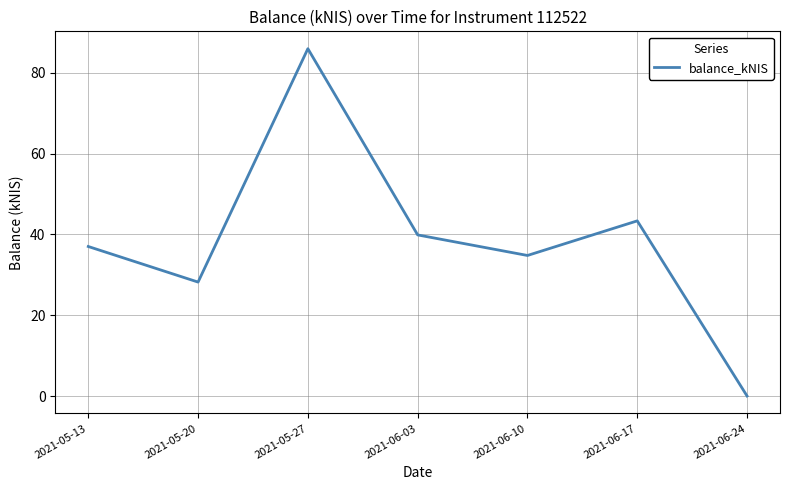

What is the difference between the maximum and minimum values?

86.0